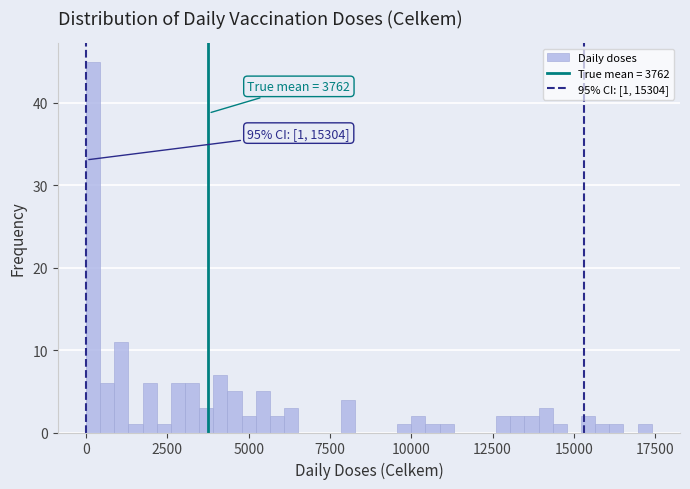

Around what value on the x-axis is the tallest bar? Give the approximate position of its centre, as read against the axis.

0